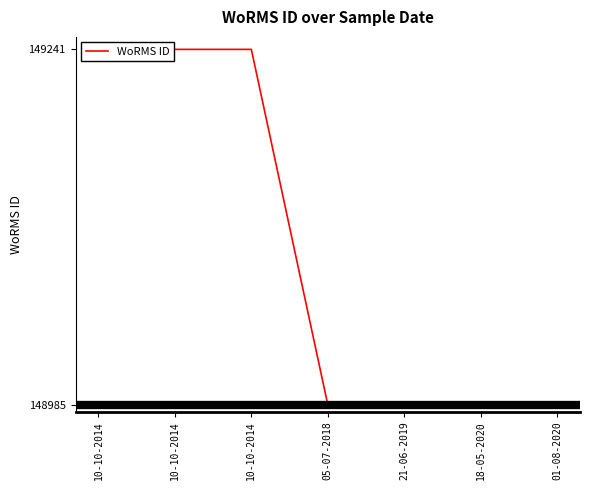

Between 10-10-2014 and 10-10-2014, which is larger?

10-10-2014